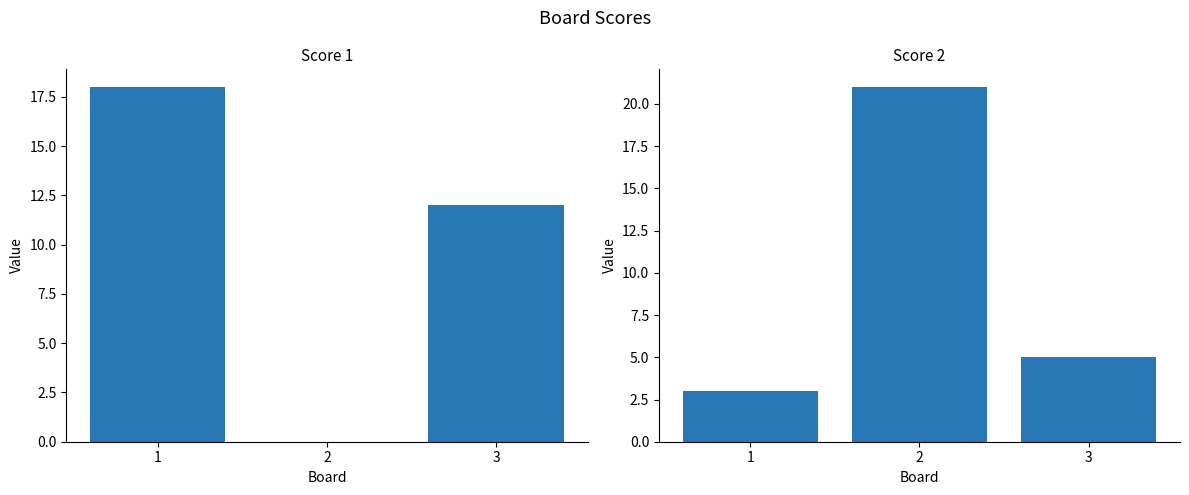

How many Score 2 values are between 3 and 21?

3